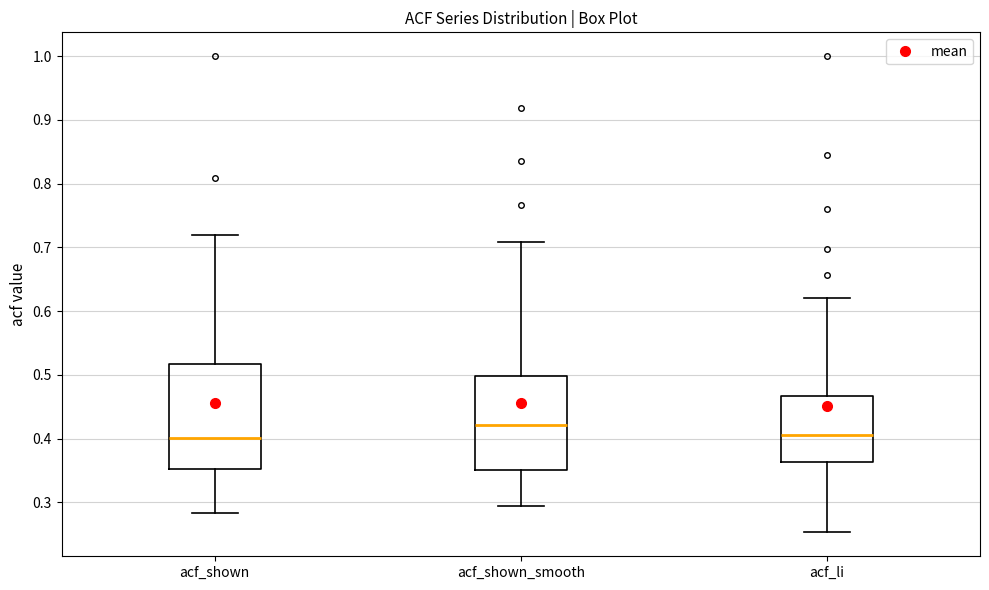

Reading left to right, read every box against the y-axis: the position of its median line, the range the box covers, and the ends of its whiskers. The values are not printed on the chart, so give them approximately, as read against the axis.

acf_shown: median 0.40, box 0.35 to 0.52, whiskers 0.28 to 0.72
acf_shown_smooth: median 0.42, box 0.35 to 0.50, whiskers 0.29 to 0.71
acf_li: median 0.41, box 0.36 to 0.47, whiskers 0.25 to 0.62